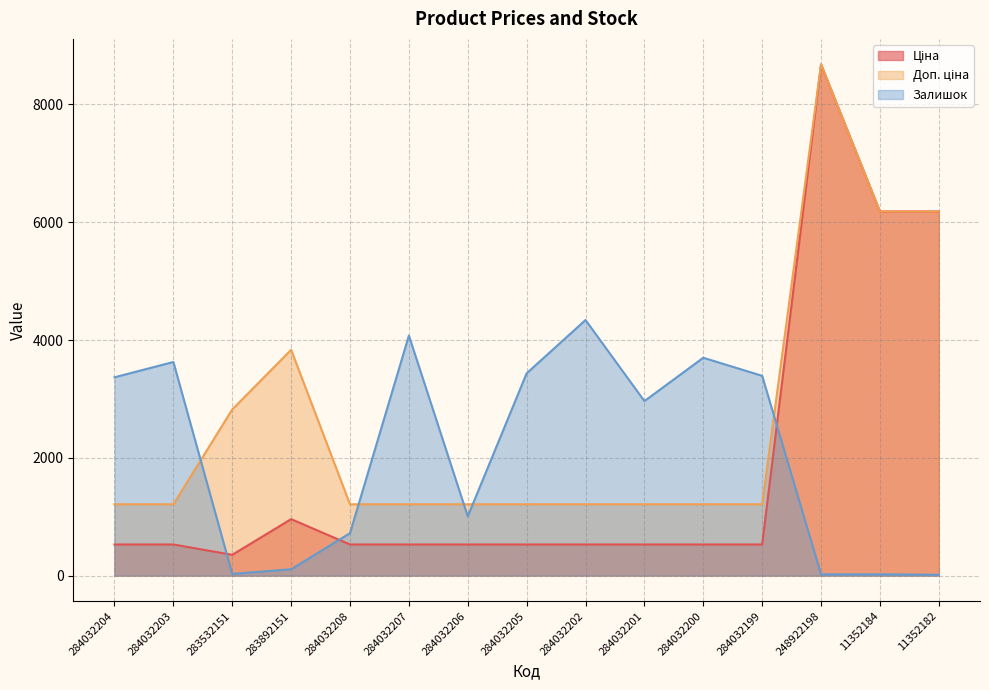

At which category is the sum across all series the highest?

248922198